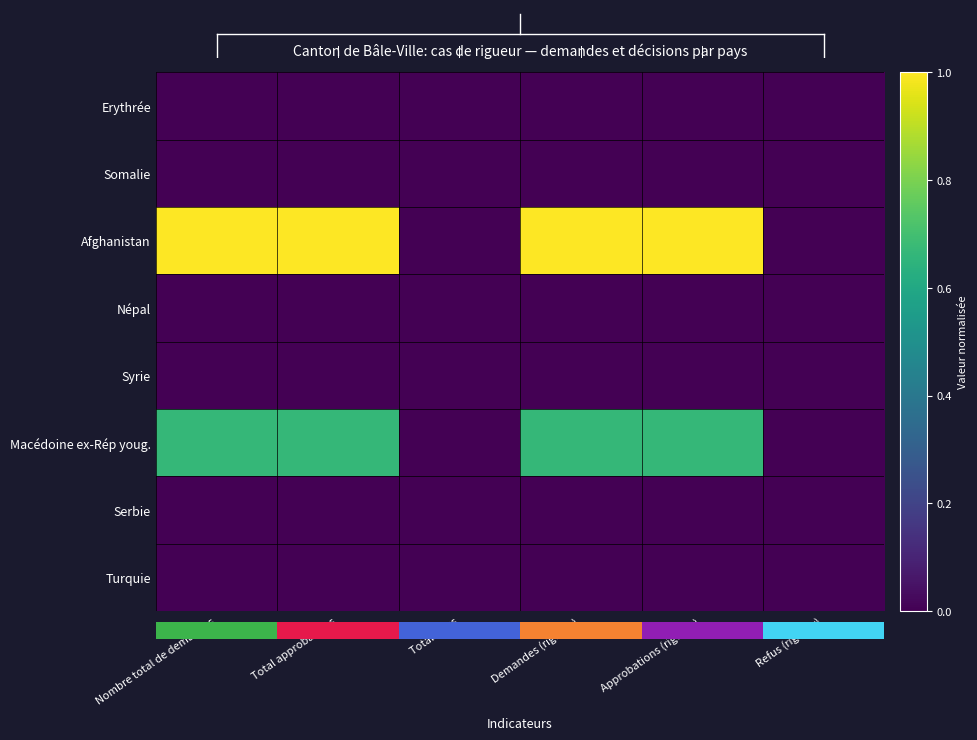

How many values in Afghanistan are above zero?

4